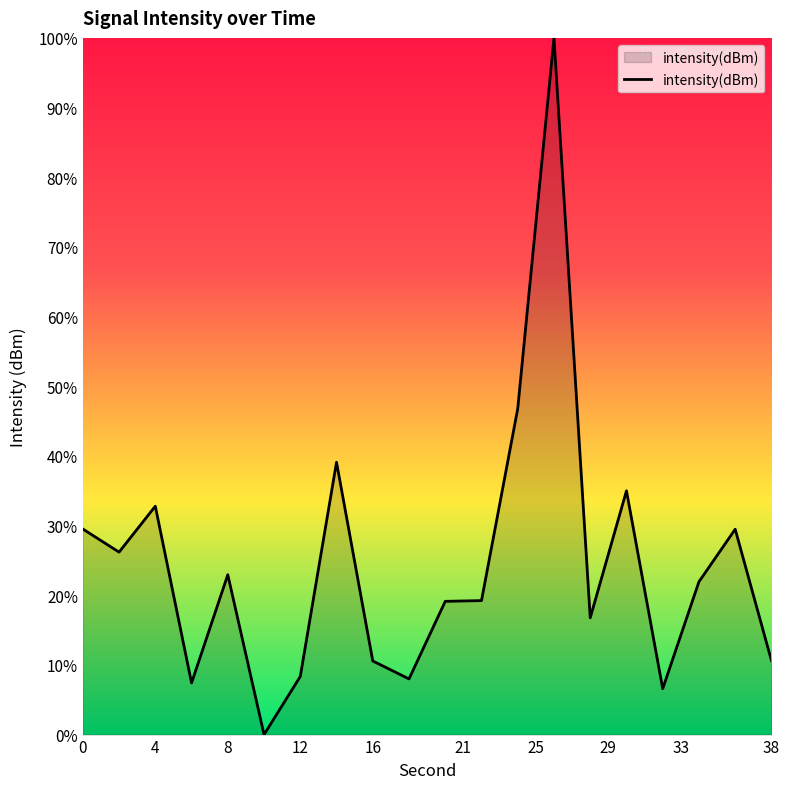

What is the greatest value displayed?

100.0